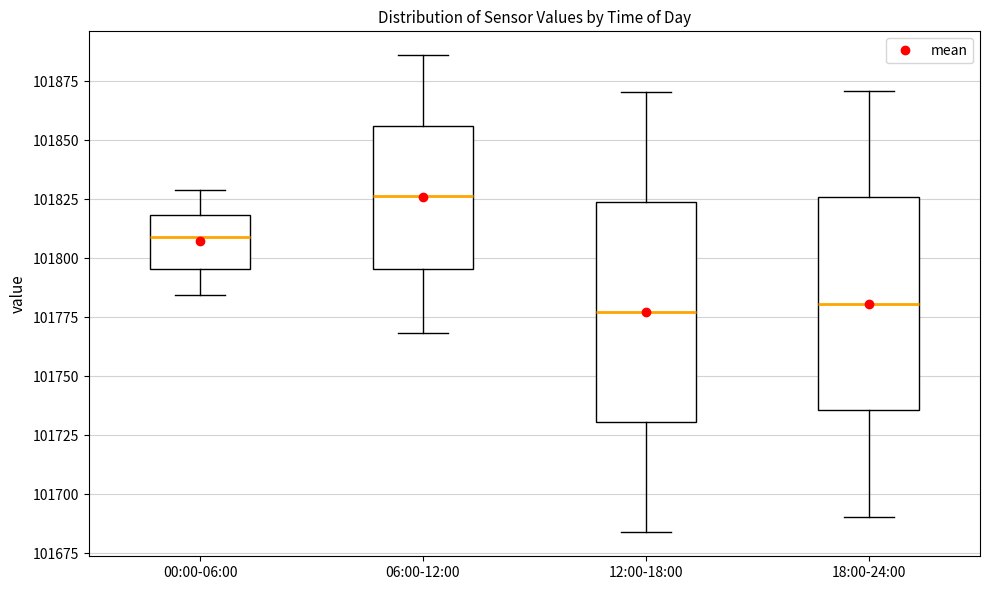

Reading left to right, transcribe this box plot: for each box, give where its median line is, the range the box spans, and where its two whiskers end, as read against the y-axis. The values are not printed on the chart, so give them approximately, as read against the axis.

00:00-06:00: median 101810, box 101795 to 101820, whiskers 101785 to 101830
06:00-12:00: median 101825, box 101795 to 101855, whiskers 101770 to 101885
12:00-18:00: median 101775, box 101730 to 101825, whiskers 101685 to 101870
18:00-24:00: median 101780, box 101735 to 101825, whiskers 101690 to 101870